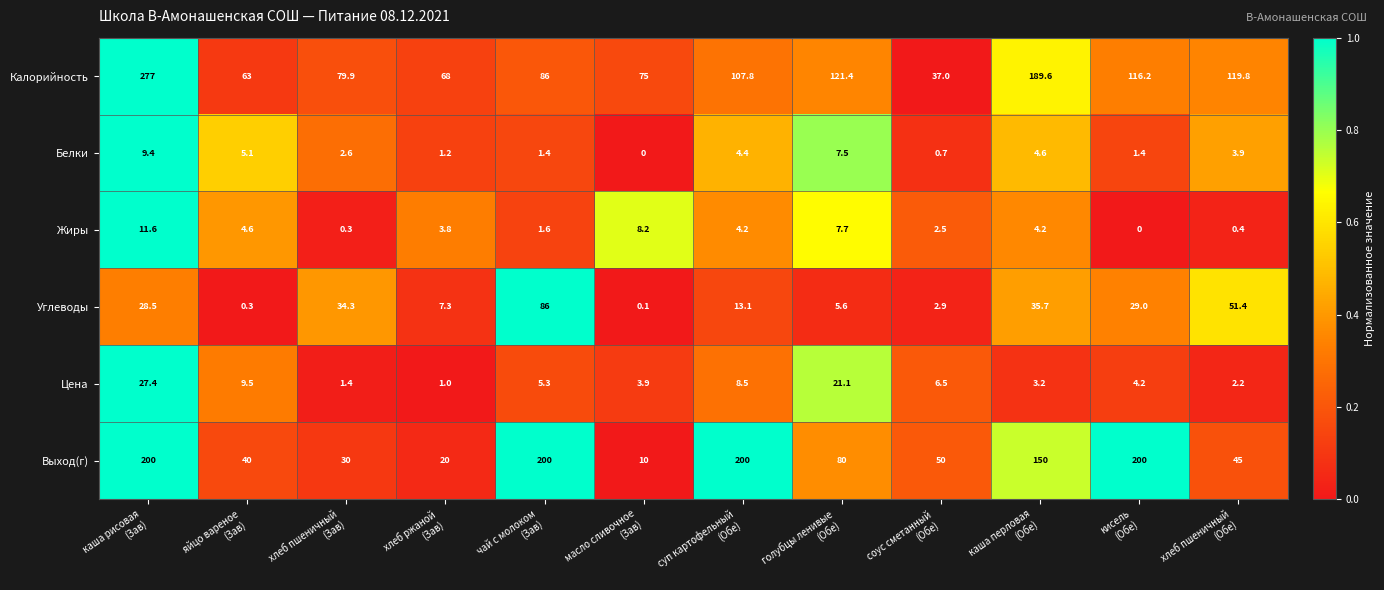

Rank the series by their maximum value, from lowest to highest.

Белки, Жиры, Цена, Углеводы, Выход(г), Калорийность